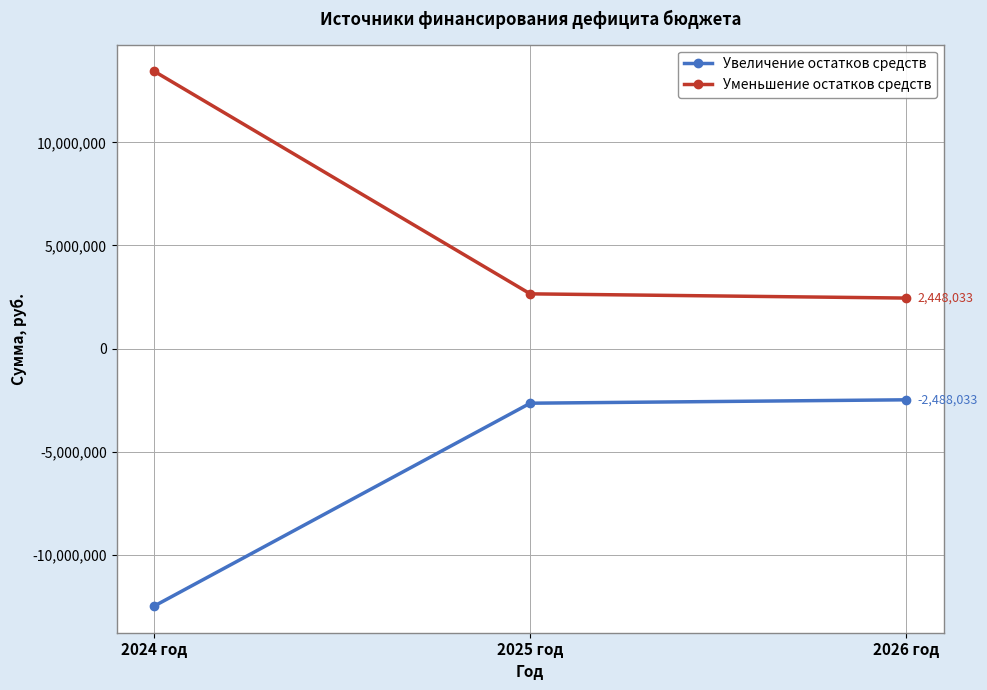

Where is Увеличение остатков средств nearest to the value -7490034?

2025 год